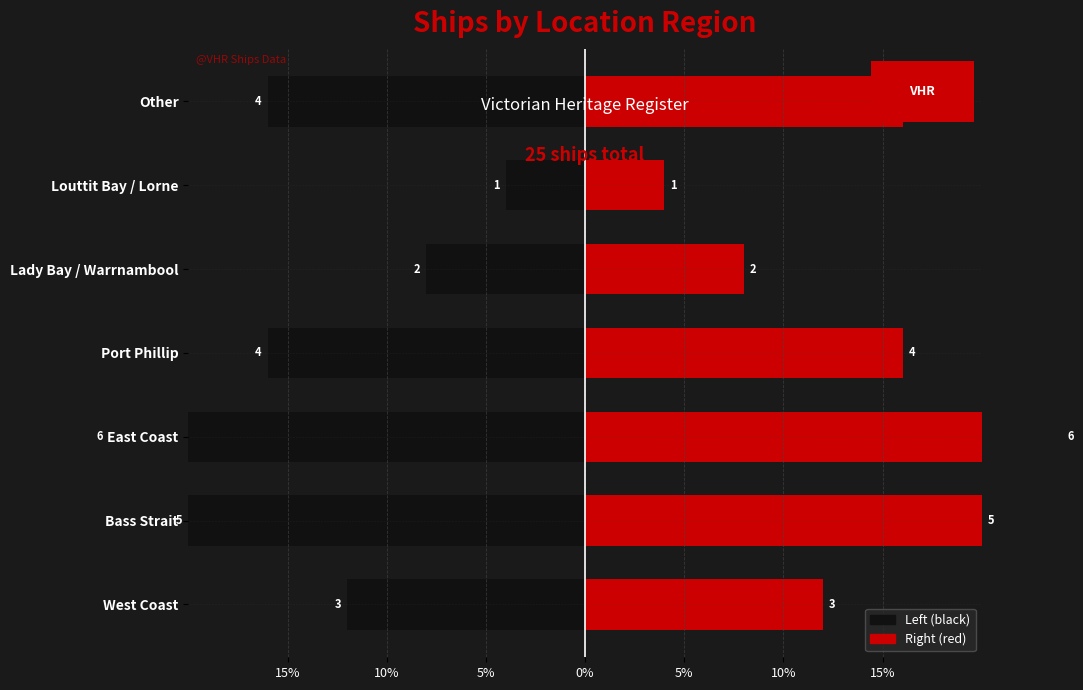

What is the sum of all Count (left) values?

-100